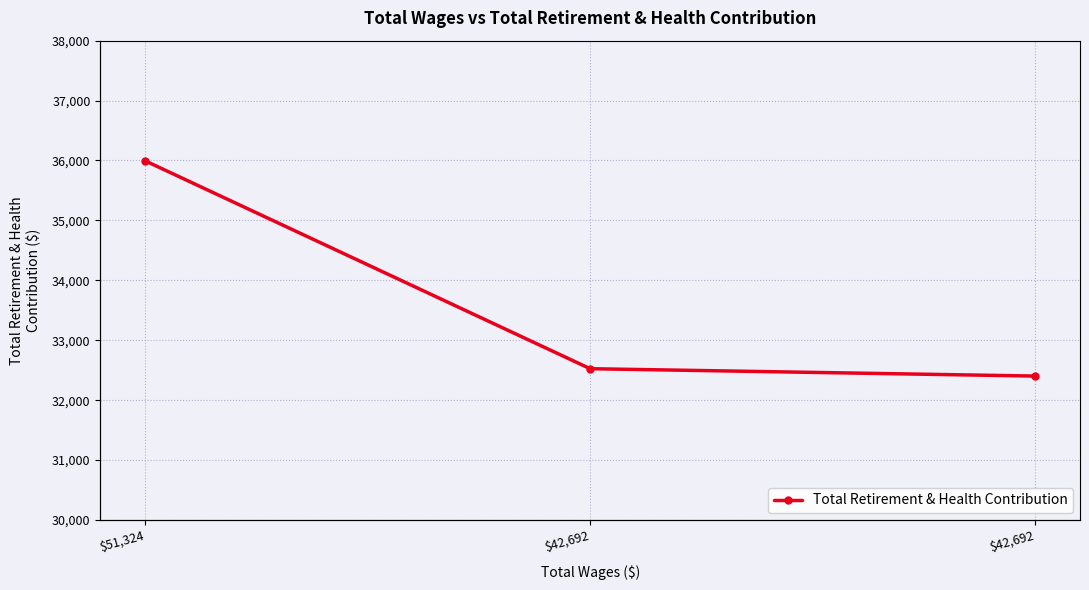

How many data points are above 32525?

1